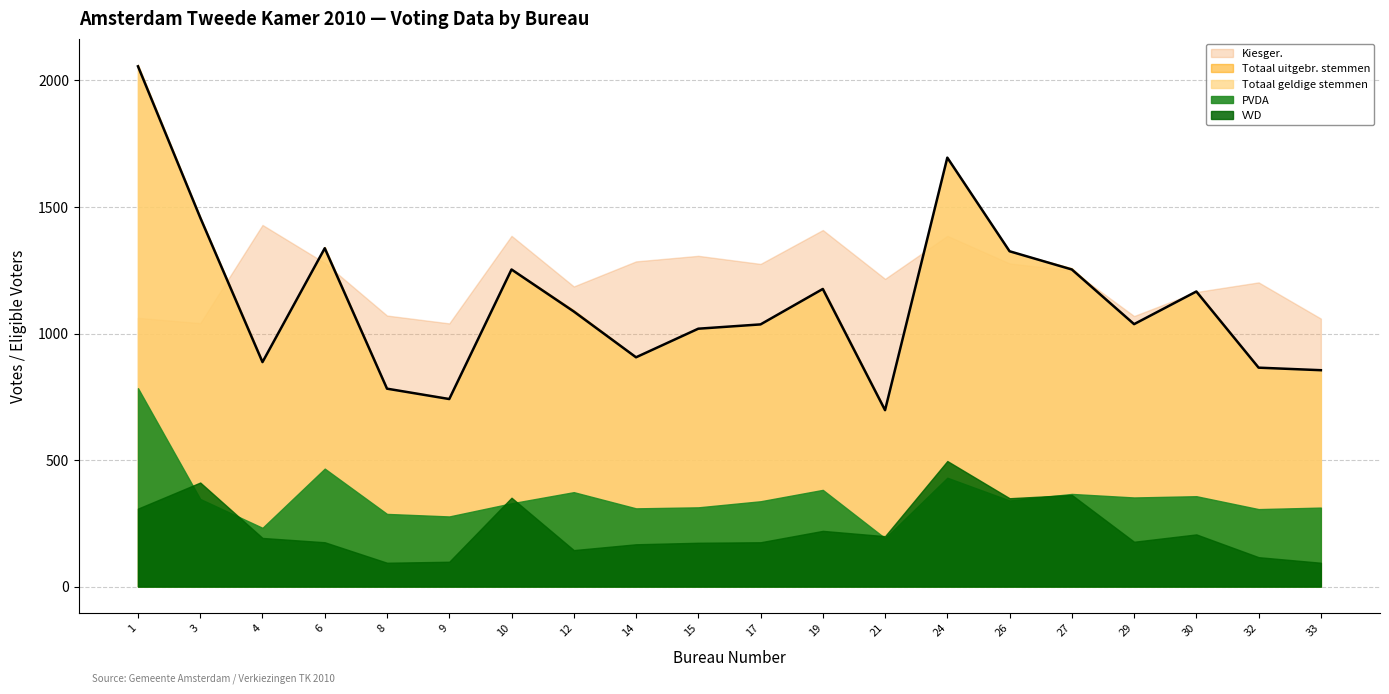

Between 6 and 12, which series saw the biggest shift?

Totaal geldige stemmen